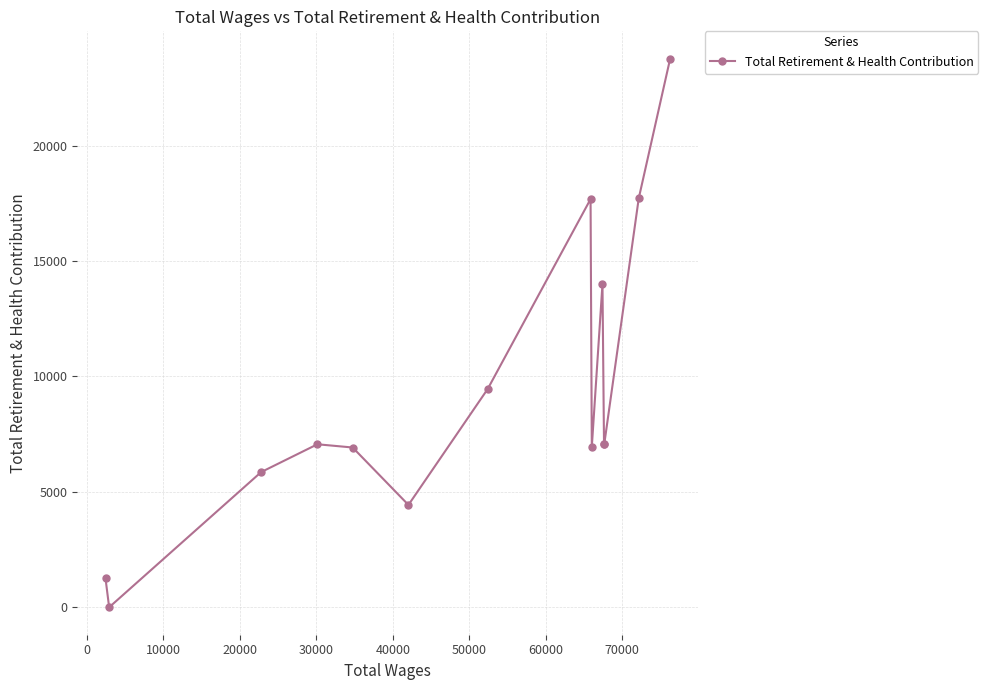

What is the difference between the second highest and second lowest values?

16469